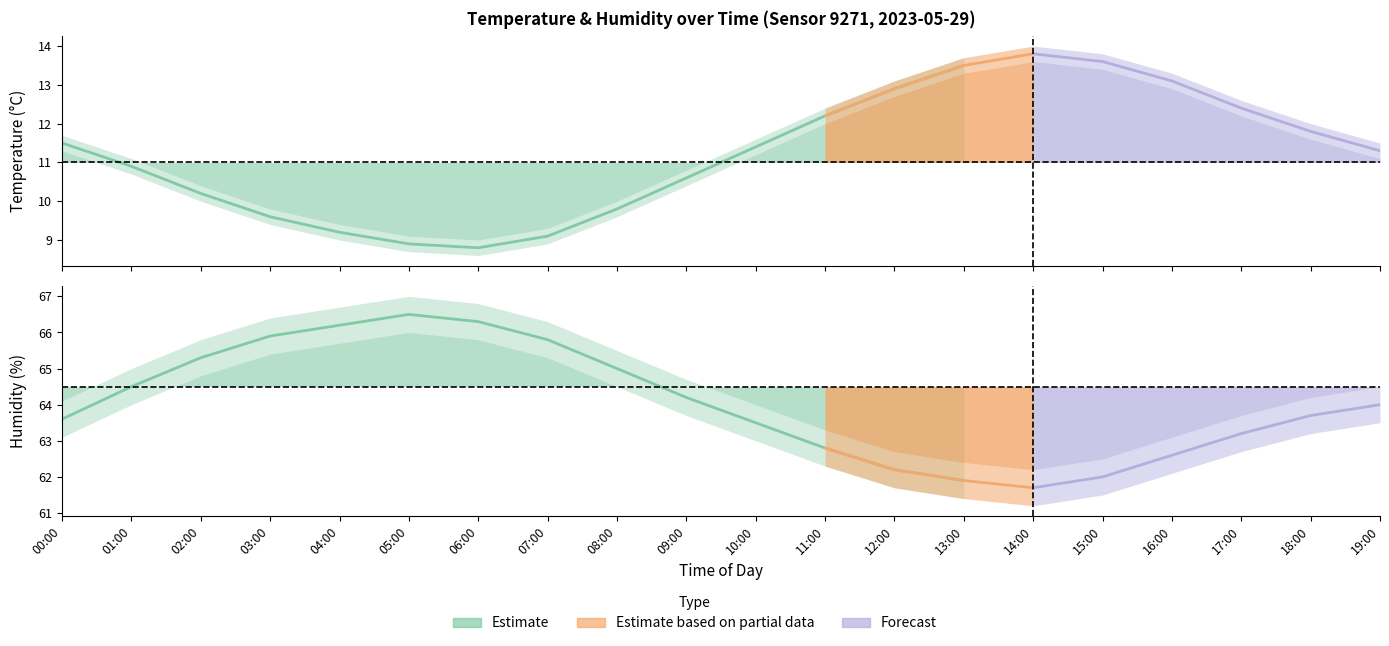

True or false: temperature has a value of 13.1 at 16:00.

True